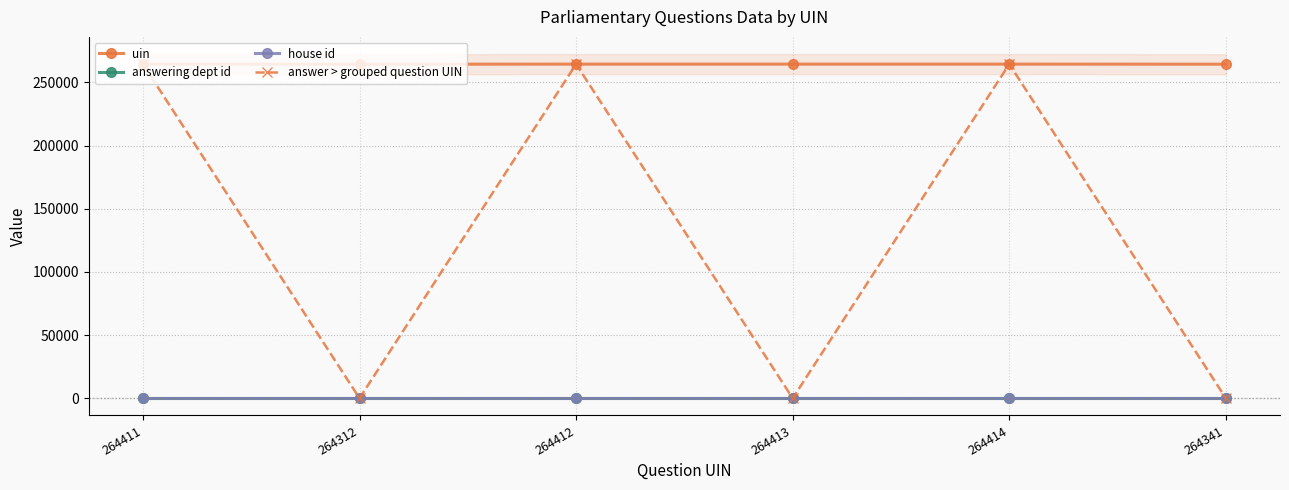

Reading right to left, transcribe all the data shown in this chart.

uin: 264341=264341	264414=264414	264413=264413	264412=264412	264312=264312	264411=264411
answering dept id: 264341=7	264414=7	264413=7	264412=7	264312=7	264411=7
house id: 264341=1	264414=1	264413=1	264412=1	264312=1	264411=1
answer > grouped question UIN: 264341=0	264414=264412	264413=0	264412=264414	264312=0	264411=264410